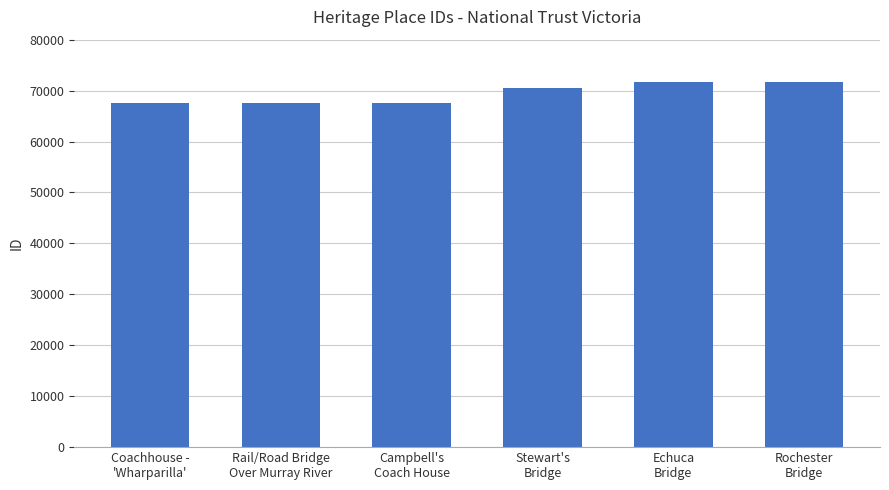

The value at Rochester
Bridge is 15669. True or false?

False